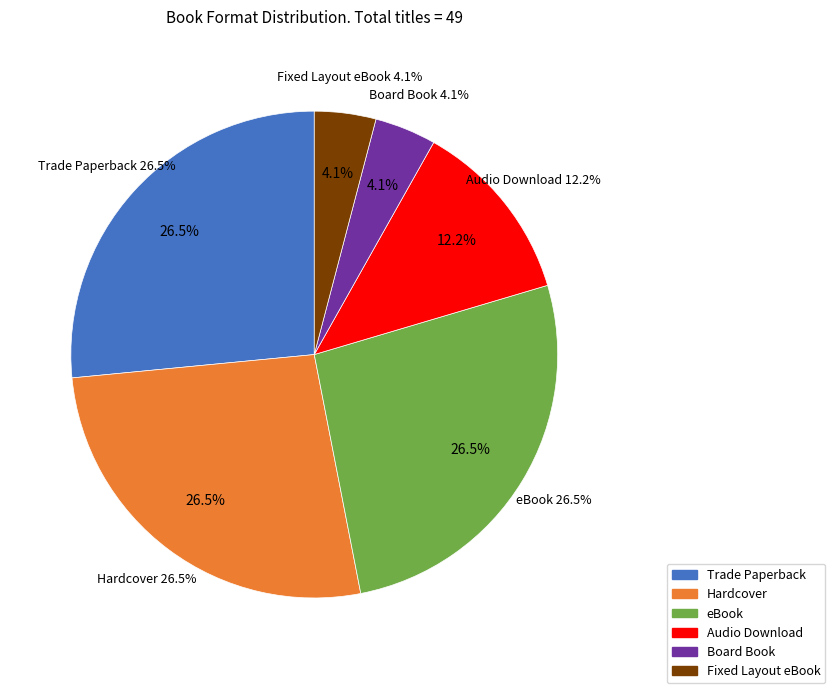

To the nearest percent, what portion does Board Book represent?

4%